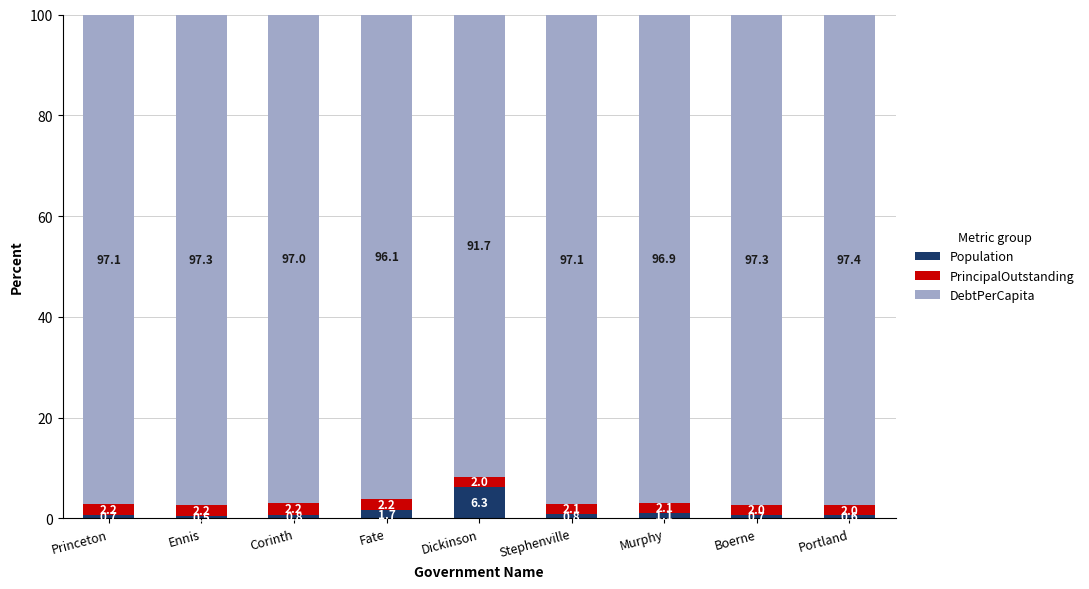

What is the difference between the Population values at Stephenville and Boerne?

0.1